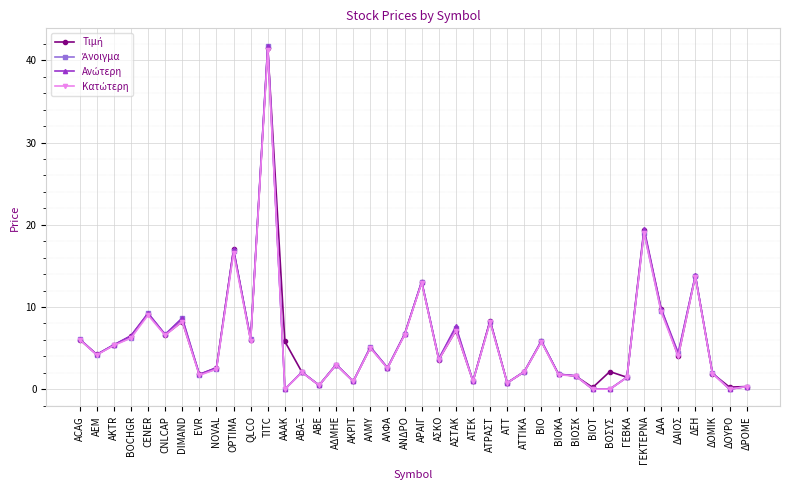

What is the label of the 6th point from the left?

CNLCAP